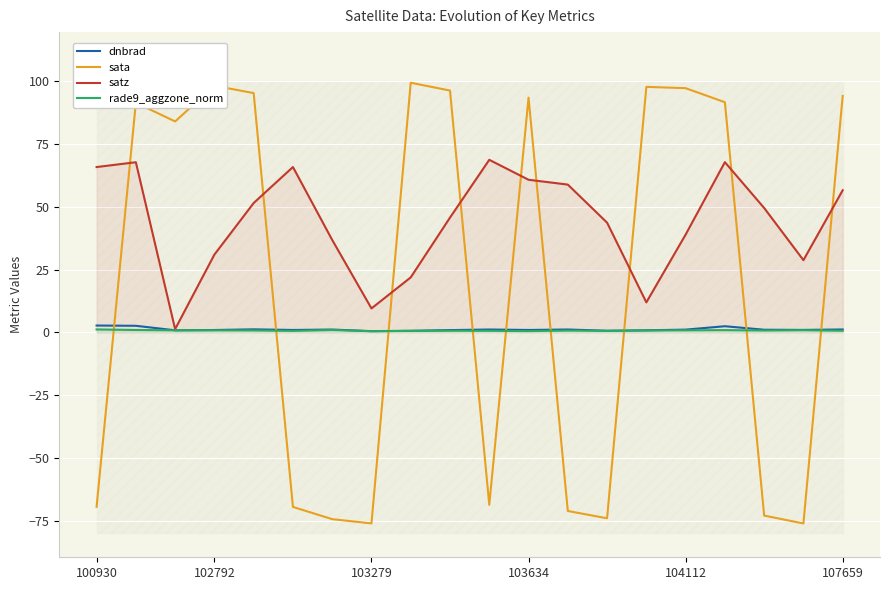

Which category has the highest value in the satz series?

10